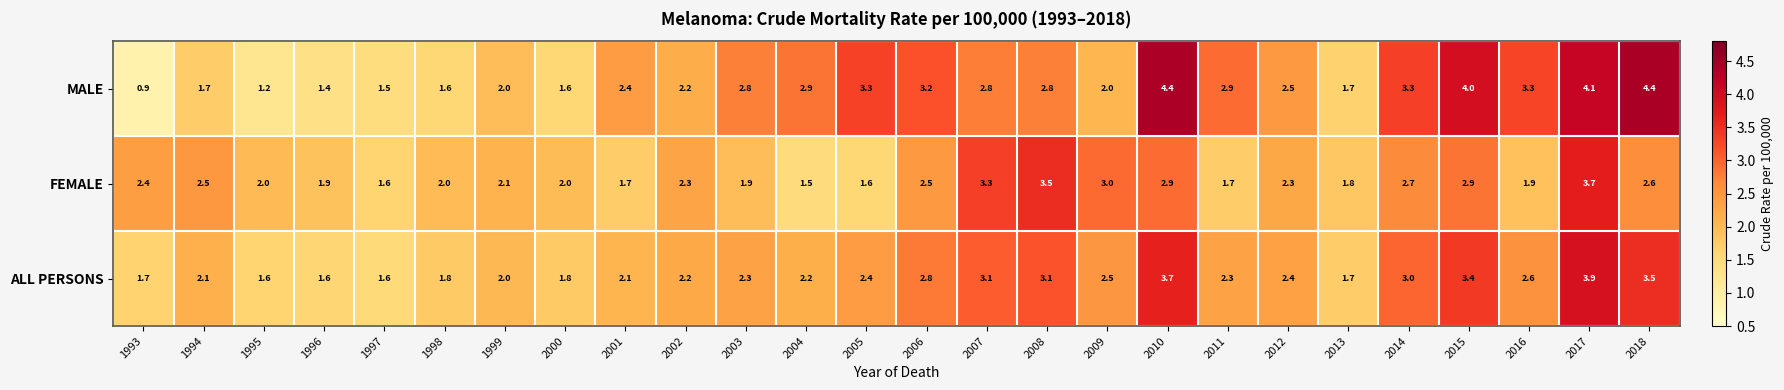

What is the maximum value for ALL PERSONS?

3.9